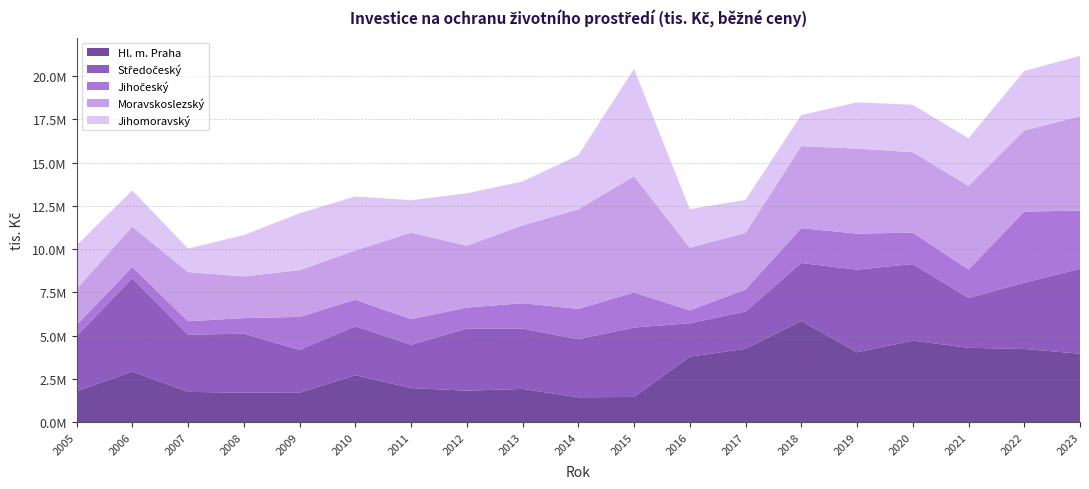

Reading right to left, list all the values displayed in this chart.

Hl. m. Praha: 3964827	4234984	4304128	4720250	4045350	5852846	4243101	3794021	1464314	1443602	1928703	1825602	1977973	2724773	1704359	1710733	1758809	2932962	1793303
Středočeský: 4901963	3830979	2882455	4423784	4774039	3352746	2160374	1926270	4012756	3354317	3485117	3582086	2501839	2823360	2477494	3409826	3302306	5388473	3188692
Jihočeský: 3362085	4110611	1641674	1814138	2082900	2009015	1272852	746696	2023885	1756020	1465618	1221620	1481900	1533161	1907378	899826	776194	649539	637909
Moravskoslezský: 5457390	4682589	4833307	4650701	4912138	4743591	3272598	3617653	6715810	5754797	4498850	3575114	4999039	2848237	2698577	2406770	2842333	2332103	2087233
Jihomoravský: 3483591	3442528	2747267	2741475	2672597	1794429	1903047	2231844	6203721	3119868	2539911	3027281	1871955	3122824	3289206	2390595	1362428	2094805	2520002